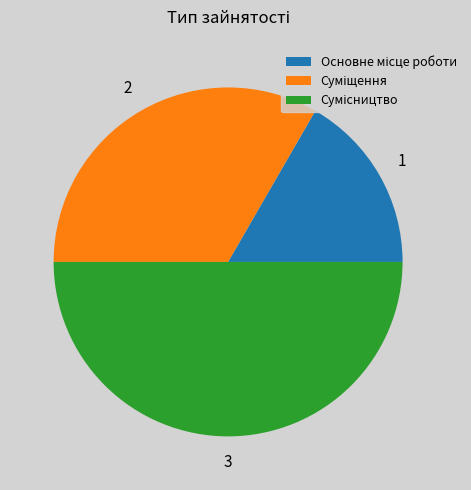

Which has a higher value, Основне місце роботи or Сумісництво?

Сумісництво